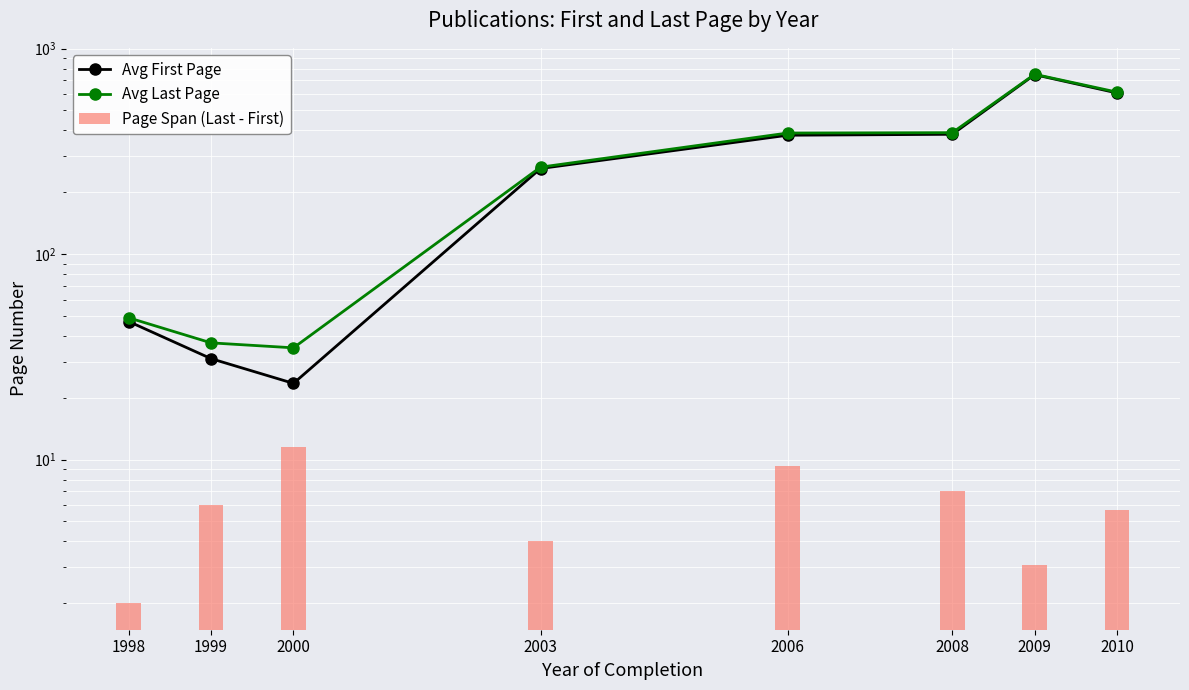

What is the spread (max minus min) of values at 2003?

261.0